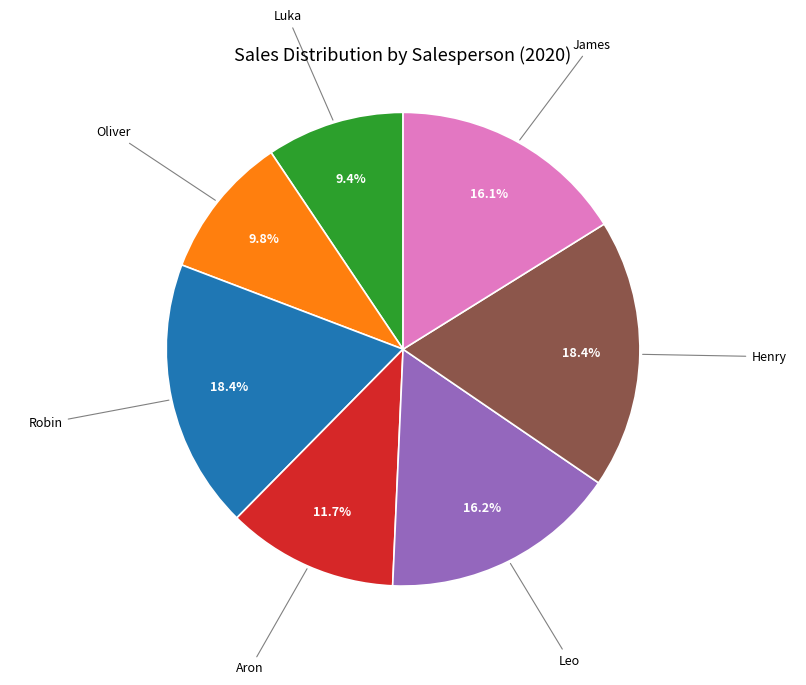

How many slices are in this pie chart?

7